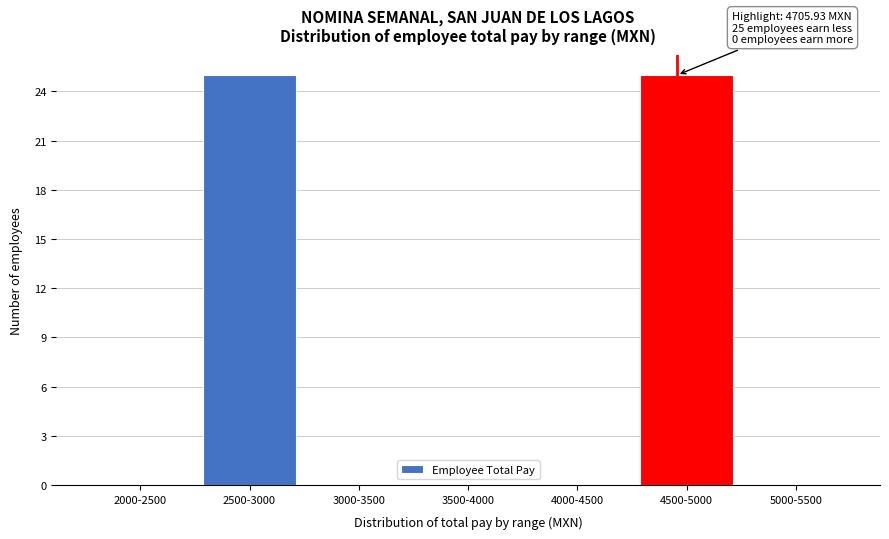

Reading left to right, what are all the values shown in this chart?

2000-2500=0	2500-3000=25	3000-3500=0	3500-4000=0	4000-4500=0	4500-5000=25	5000-5500=0